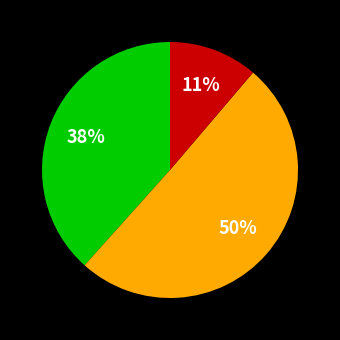

Is there any slice that represents more than half of the pie?

Yes